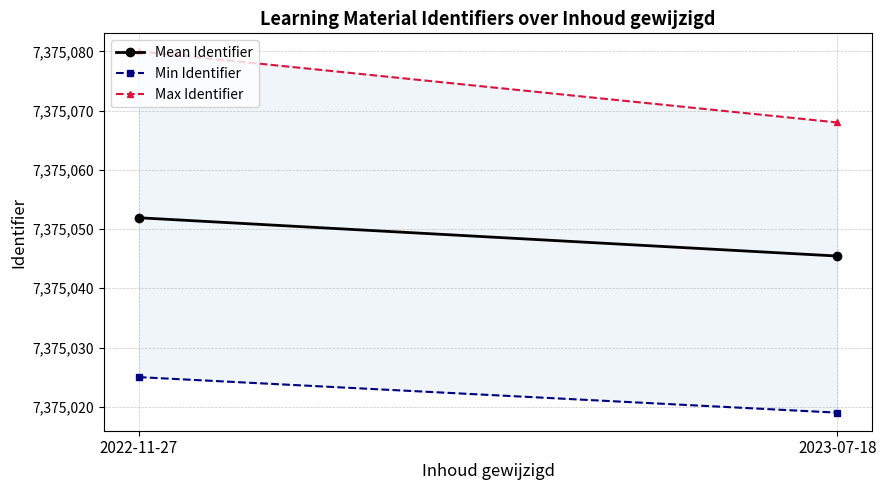

At how many categories does at least one series exceed 7375051?

2